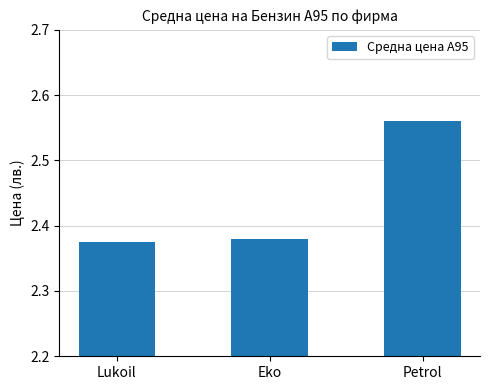

Is it true that the value at Petrol is 3.5?

False